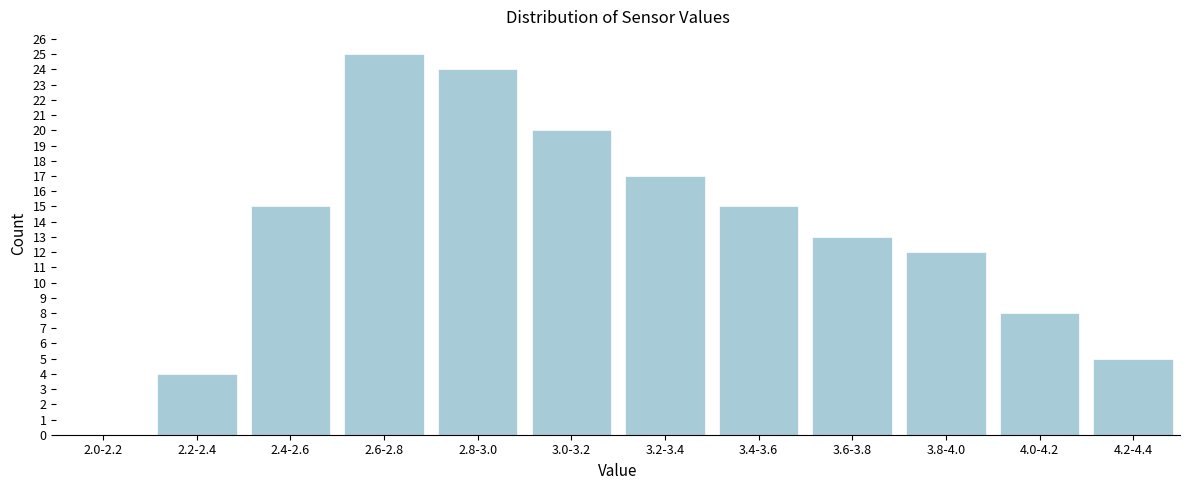

Reading left to right, transcribe all the data shown in this chart.

2.0-2.2=0	2.2-2.4=4	2.4-2.6=15	2.6-2.8=25	2.8-3.0=24	3.0-3.2=20	3.2-3.4=17	3.4-3.6=15	3.6-3.8=13	3.8-4.0=12	4.0-4.2=8	4.2-4.4=5